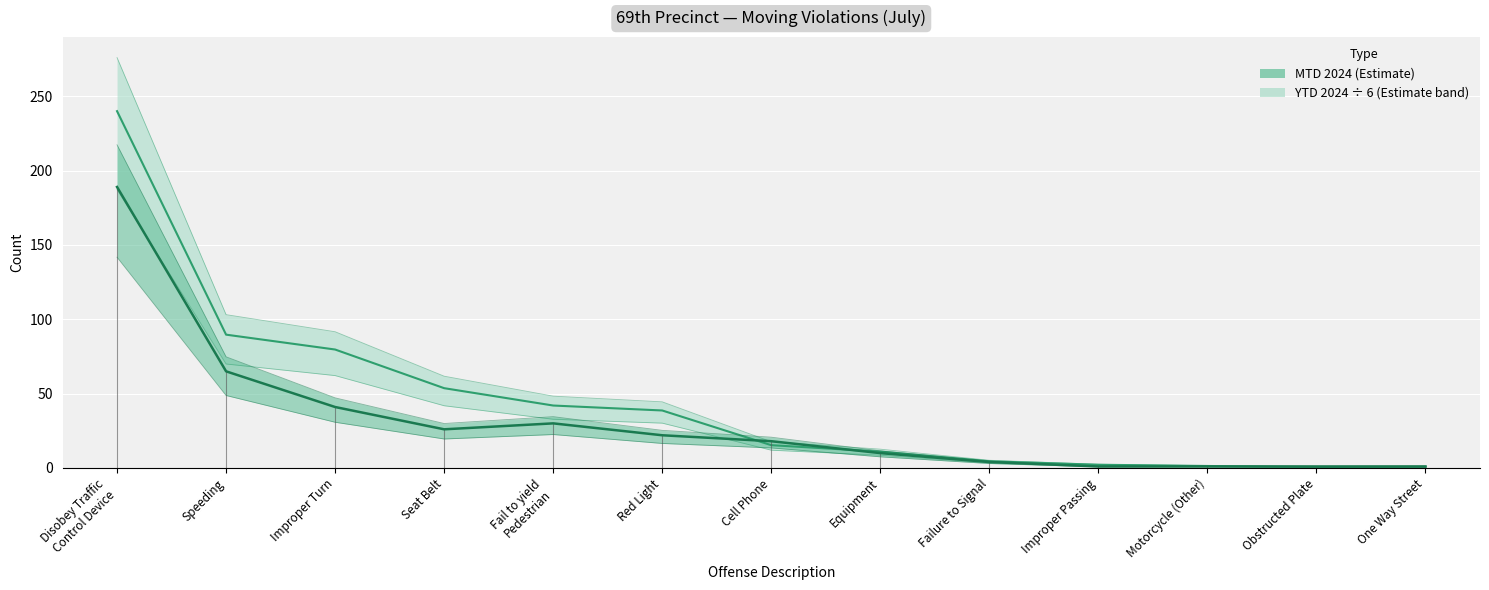

True or false: YTD 2024 (scaled ÷6) and MTD 2024 intersect in this chart.

True